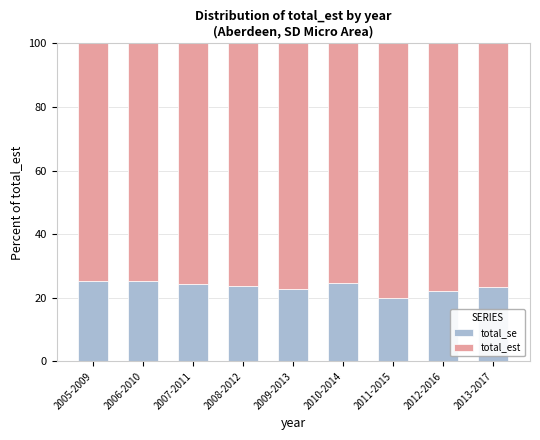

The value of total_se at 2012-2016 is 38.7. True or false?

False